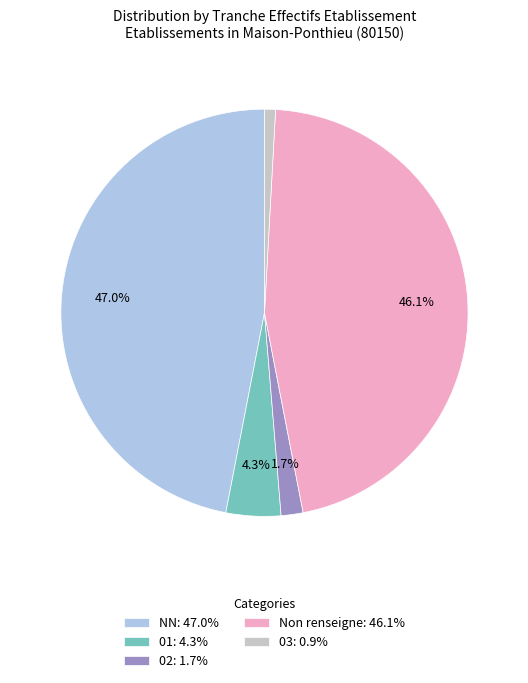

Does any single category account for the majority?

No